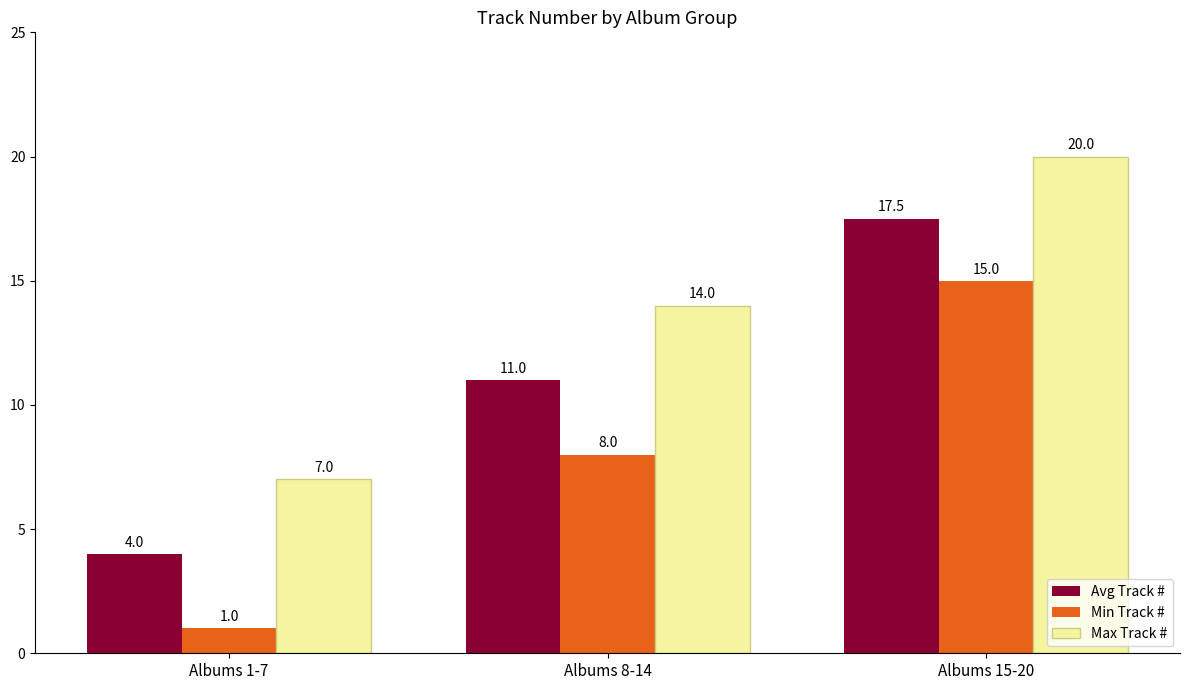

Reading left to right, transcribe all the data shown in this chart.

Avg Track #: Albums 1-7=4.0	Albums 8-14=11.0	Albums 15-20=17.5
Min Track #: Albums 1-7=1.0	Albums 8-14=8.0	Albums 15-20=15.0
Max Track #: Albums 1-7=7.0	Albums 8-14=14.0	Albums 15-20=20.0